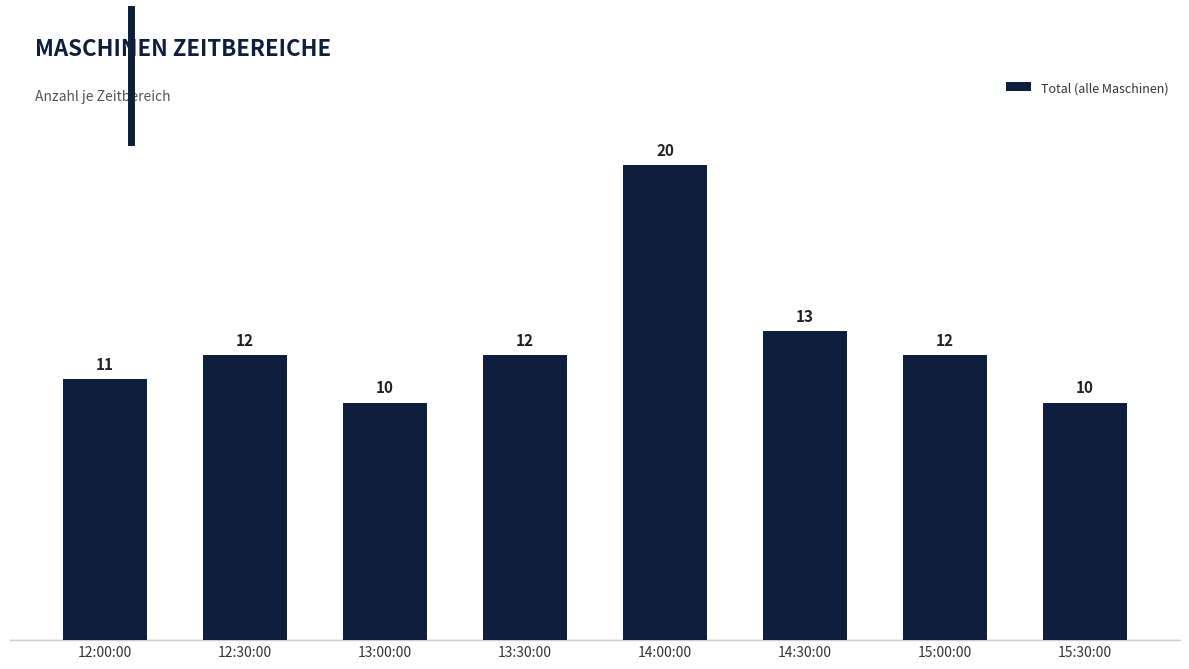

How many values are between 11 and 13?

5